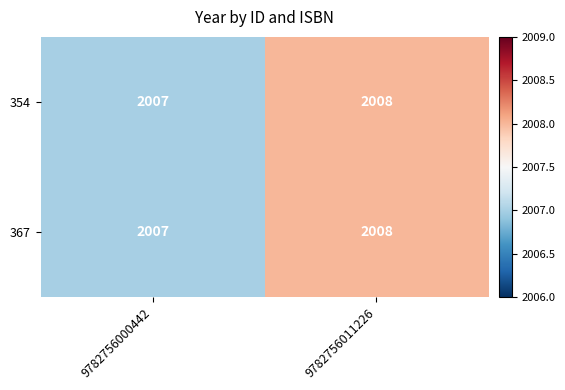

True or false: 367 has a value of 2008 at 9782756011226.

True